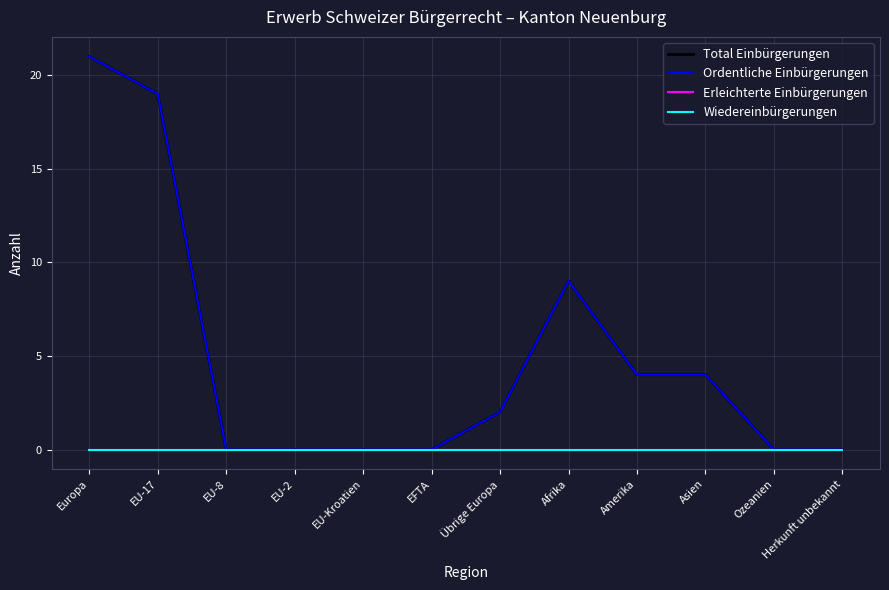

How many lines are shown in the chart?

4